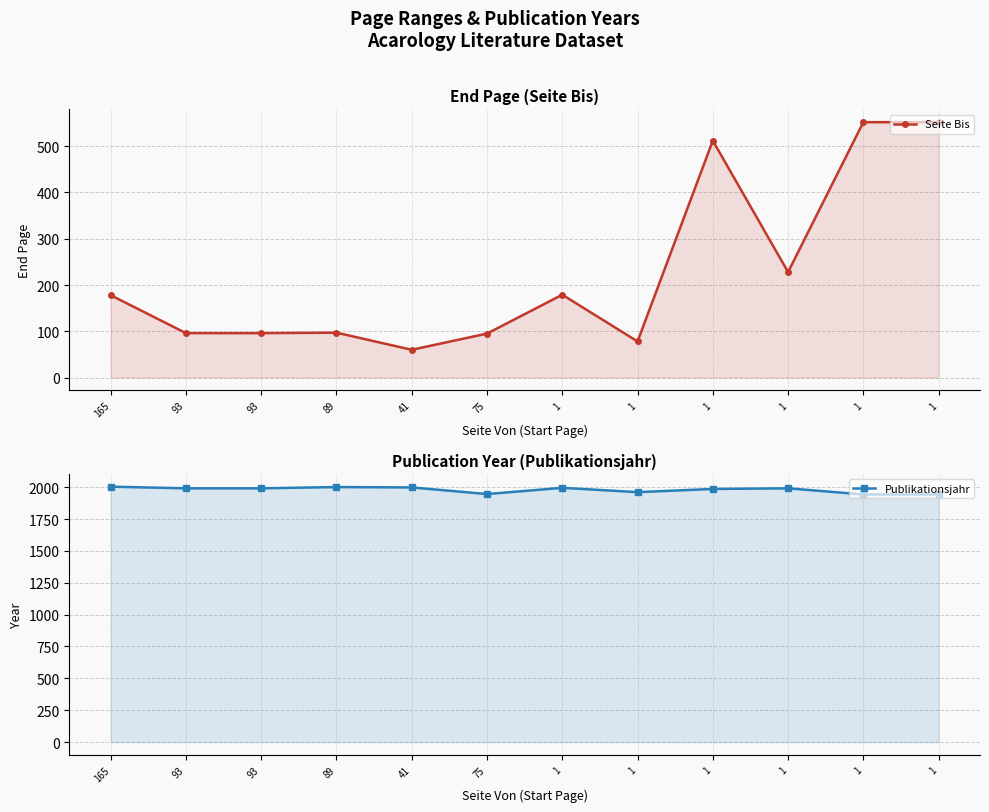

Where is Publikationsjahr nearest to the value 1973?

1